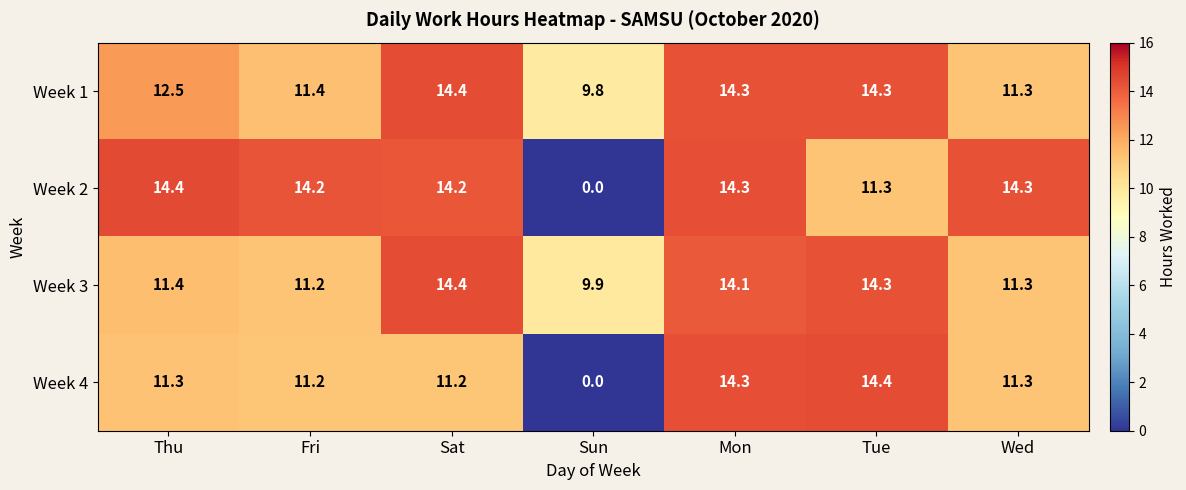

What is the sum of the Week 1 values at Sun and Mon?

24.1